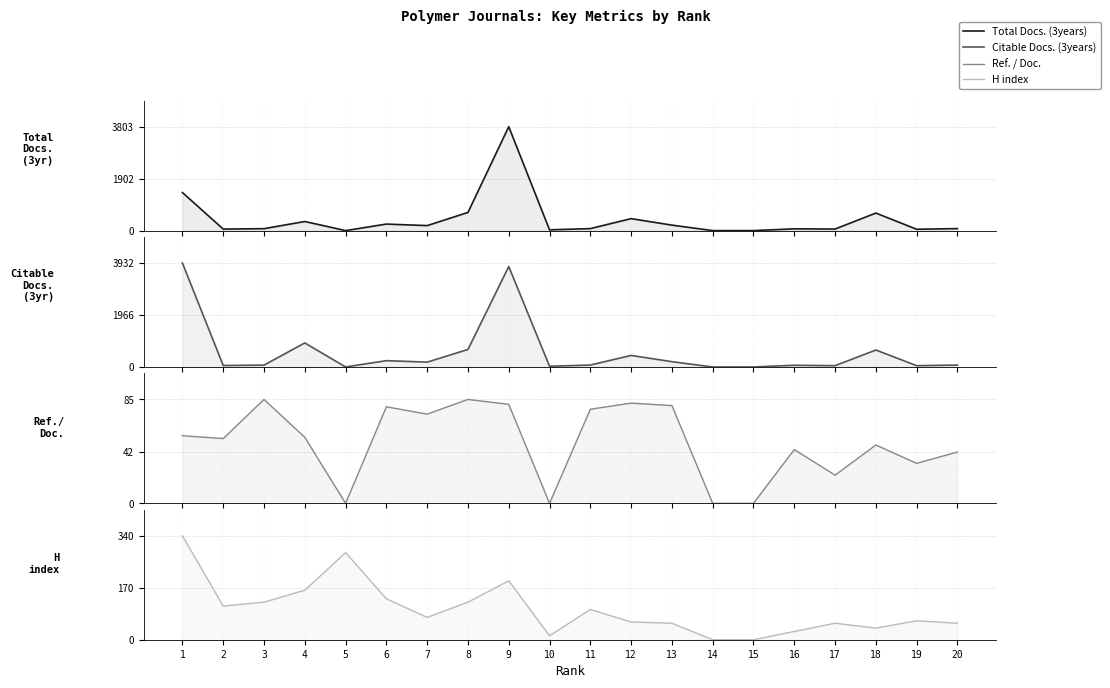

How many values in the Total Docs. (3years) series are below 73?

9